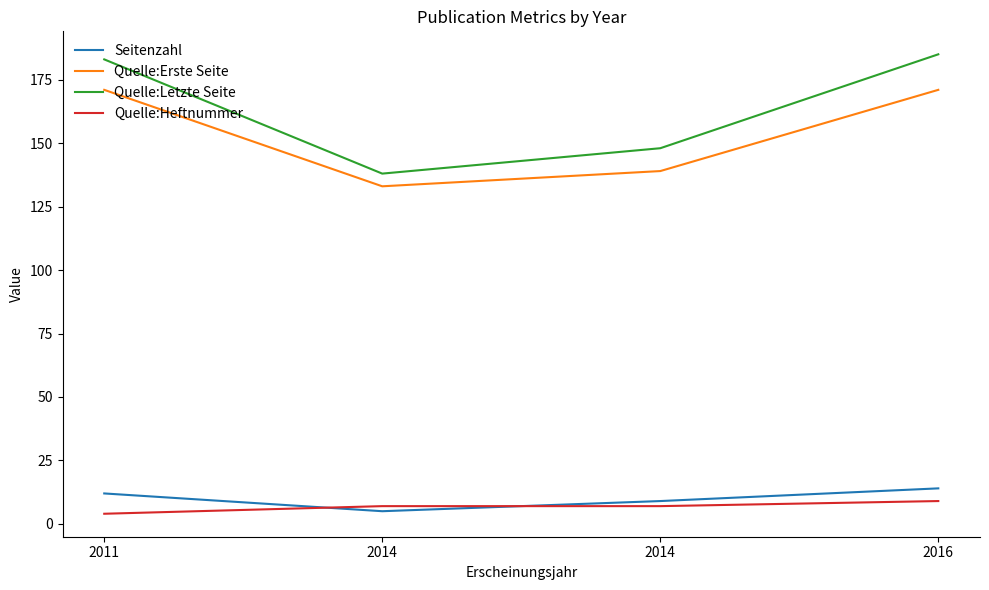

What is the difference between the highest and lowest values at 2016?

176